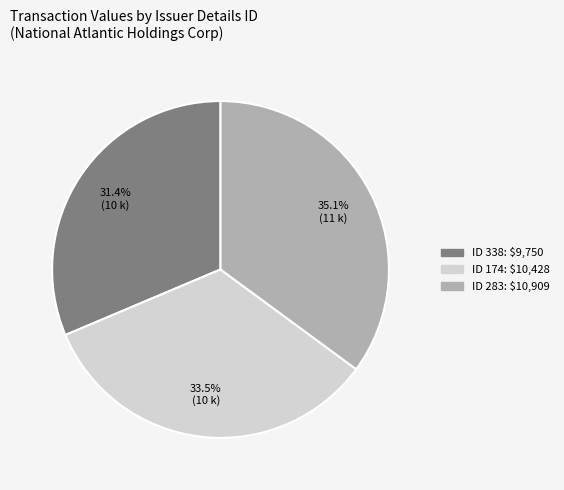

How much of the chart is everything except ID 338: $9,750?

68.6%